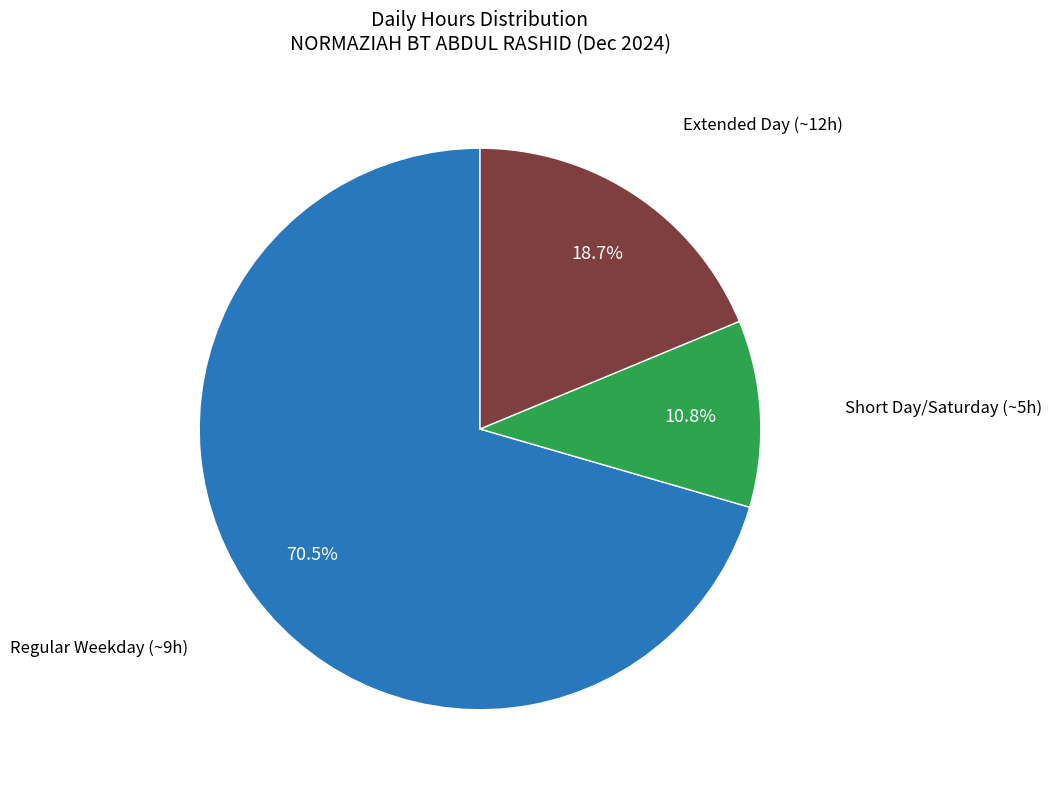

Is there any slice that represents more than half of the pie?

Yes